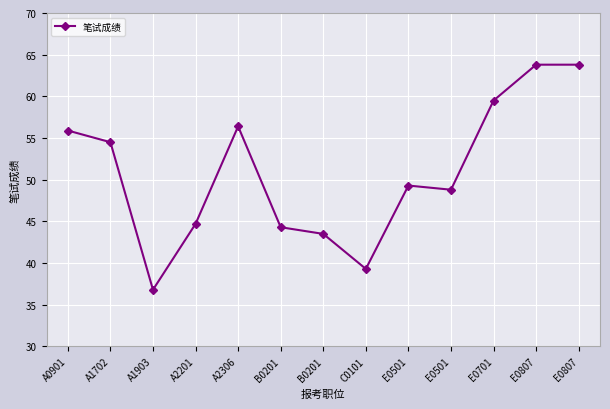

At which category does the data reach its first local valley?

A1903